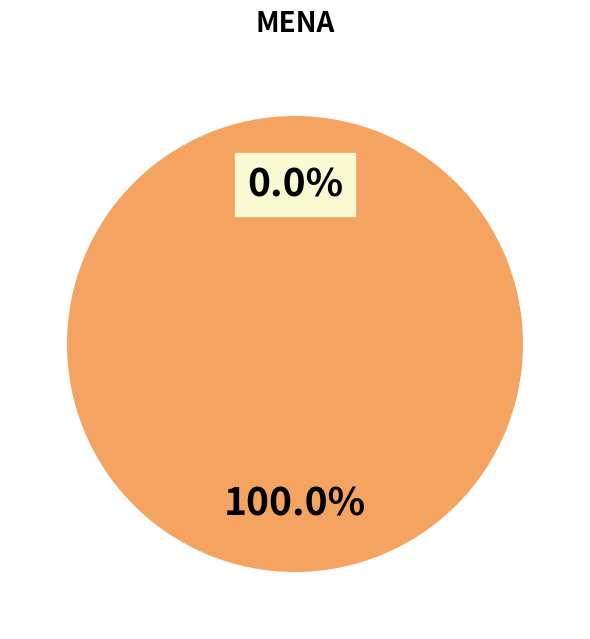

How many segments does this pie chart have?

2